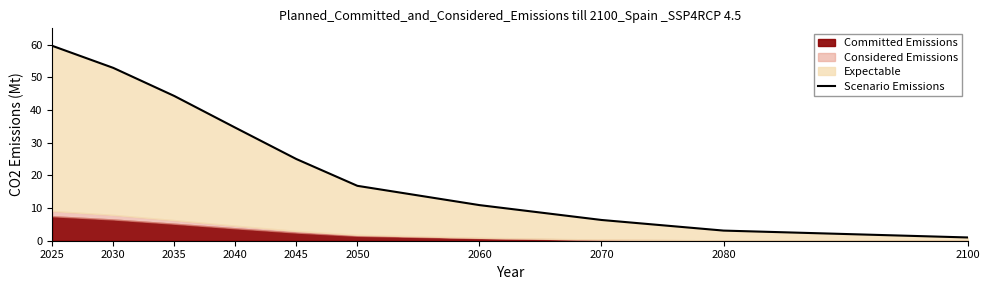

What is the minimum value shown in the chart?

1.0